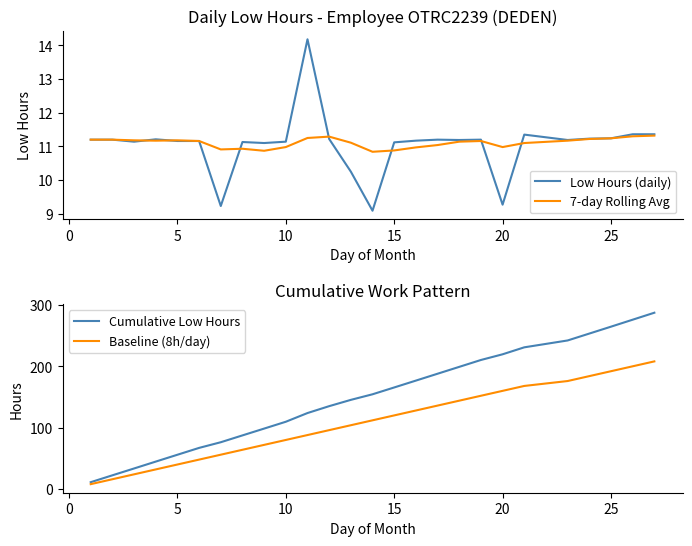

What is the value of the 7-day Rolling Avg point at the 23rd from the left?

11.2